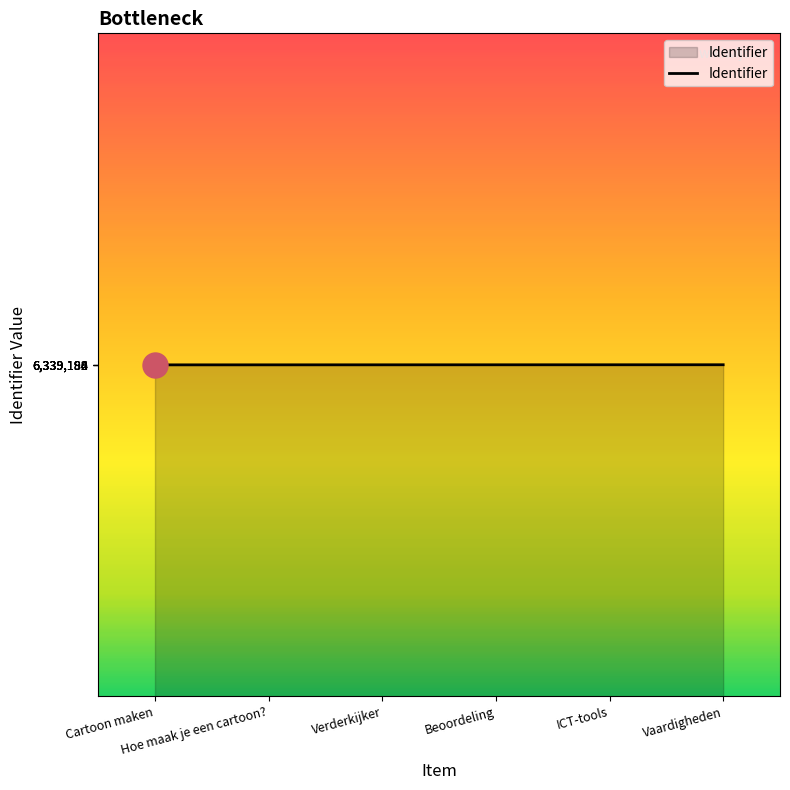

Approximately how many times larger is the value at Verderkijker compared to Hoe maak je een cartoon??

1.0